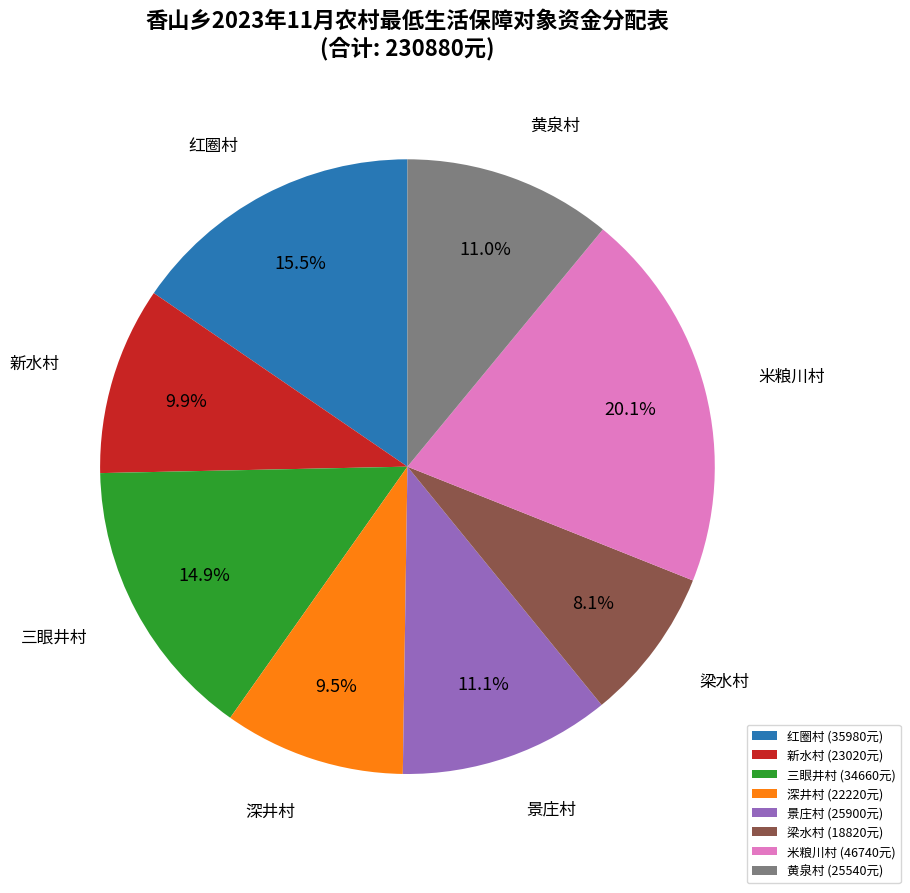

The 米粮川村 slice represents 20% of the pie. True or false?

True